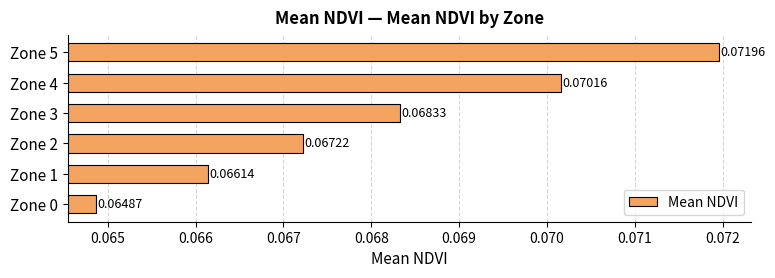

Which has a higher value, Zone 2 or Zone 1?

Zone 2